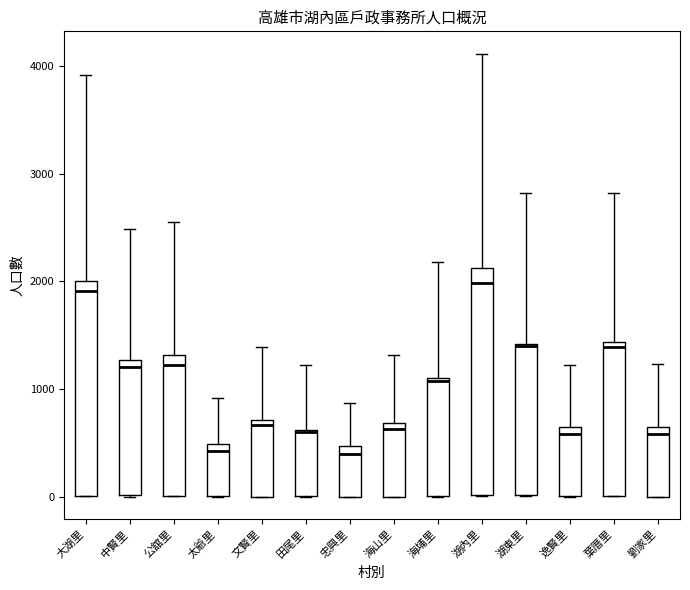

Reading left to right, transcribe this box plot: for each box, give where its median line is, the range the box spans, and where its two whiskers end, as read against the y-axis. The values are not printed on the chart, so give them approximately, as read against the axis.

大湖里: median 1900, box 0 to 2000, whiskers 0 to 3900
中賢里: median 1200, box 0 to 1300, whiskers 0 to 2500
公舘里: median 1200, box 0 to 1300, whiskers 0 to 2500
太爺里: median 400, box 0 to 500, whiskers 0 to 900
文賢里: median 700 (just below the box's upper edge), box 0 to 700, whiskers 0 to 1400
田尾里: median 600 (drawn on the box's upper edge), box 0 to 600, whiskers 0 to 1200
忠興里: median 400, box 0 to 500, whiskers 0 to 900
海山里: median 600, box 0 to 700, whiskers 0 to 1300
海埔里: median 1100, box 0 to 1100, whiskers 0 to 2200
湖內里: median 2000, box 0 to 2100, whiskers 0 to 4100
湖東里: median 1400, box 0 to 1400, whiskers 0 to 2800
逸賢里: median 600 (just below the box's upper edge), box 0 to 600, whiskers 0 to 1200
葉厝里: median 1400 (just below the box's upper edge), box 0 to 1400, whiskers 0 to 2800
劉家里: median 600 (just below the box's upper edge), box 0 to 600, whiskers 0 to 1200